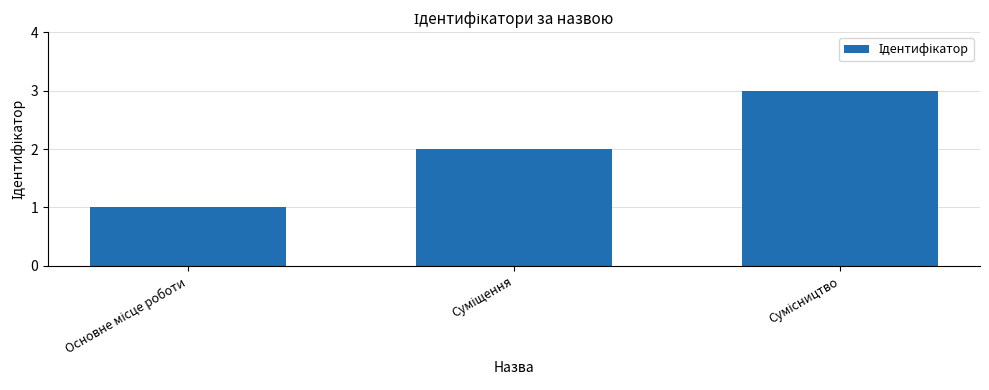

Does the chart contain stacked bars?

No